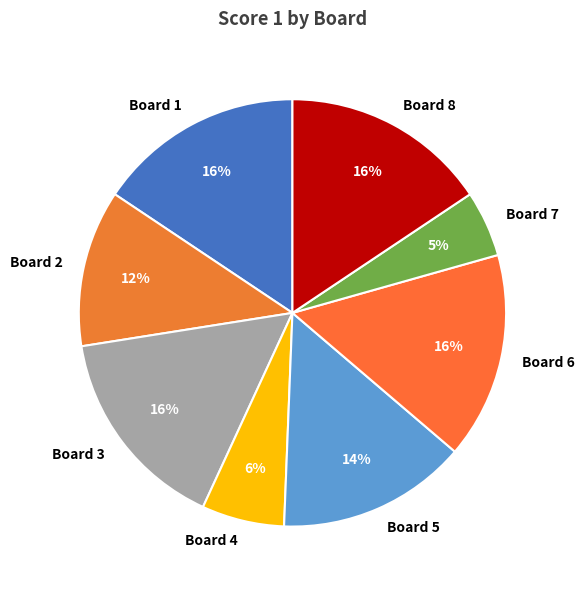

What percentage is the Board 1 slice, to the nearest percent?

16%